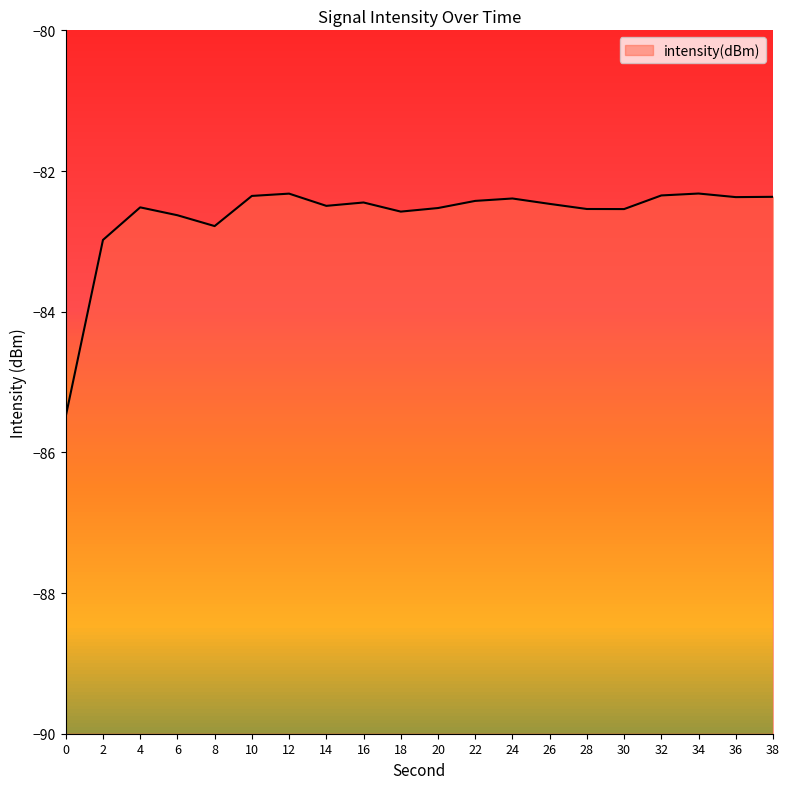

What is the difference between the maximum and minimum values?

3.2